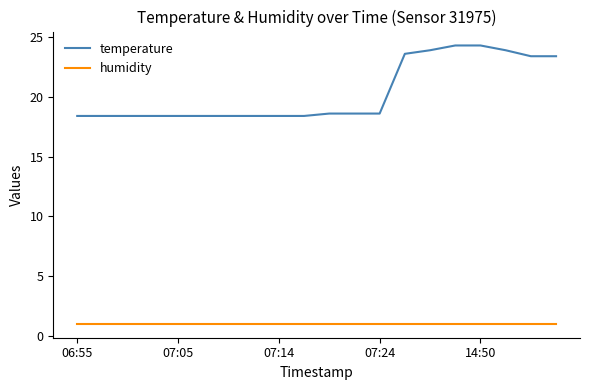

Which series has the largest total across all categories?

temperature